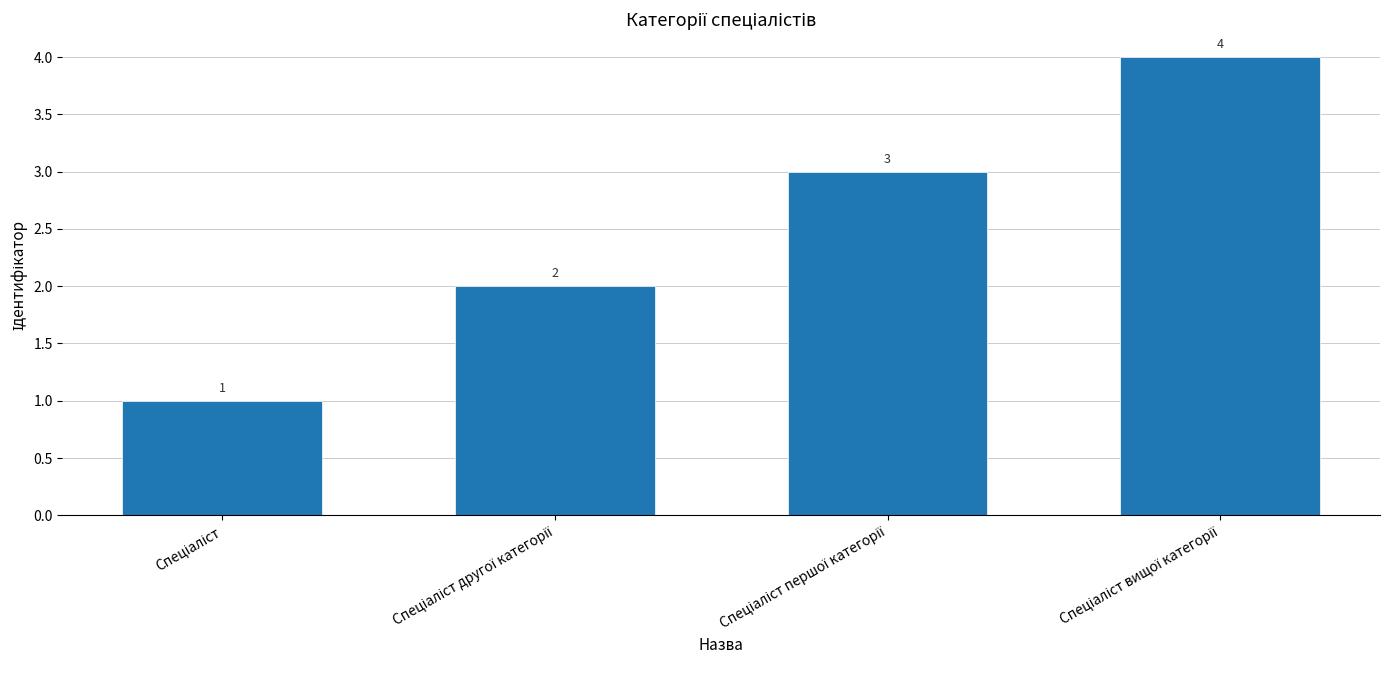

What is the difference between the maximum and minimum values?

3